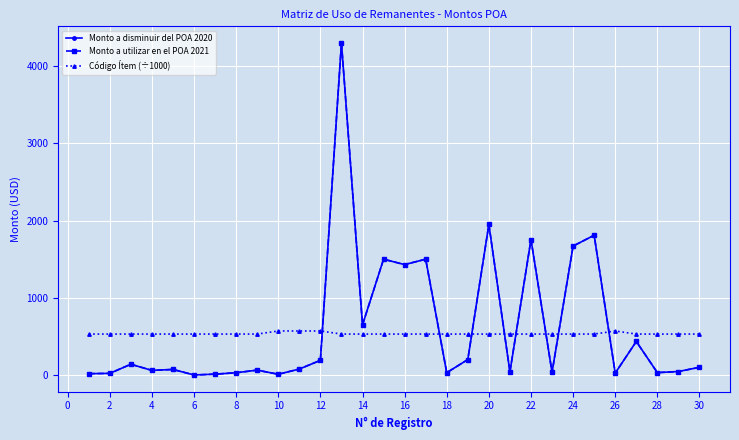

Is this an area chart (filled region under the line)?

No